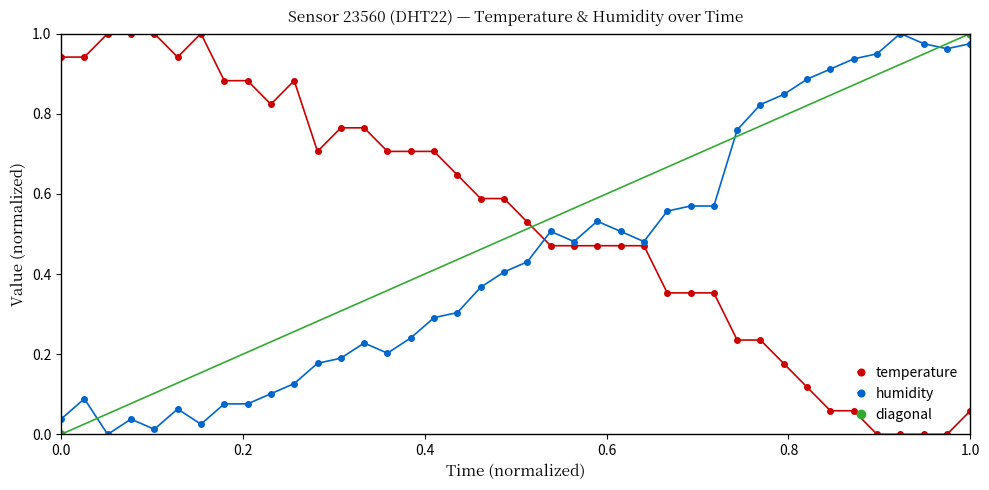

After their last crossing, which series has the higher values: temperature or humidity?

humidity